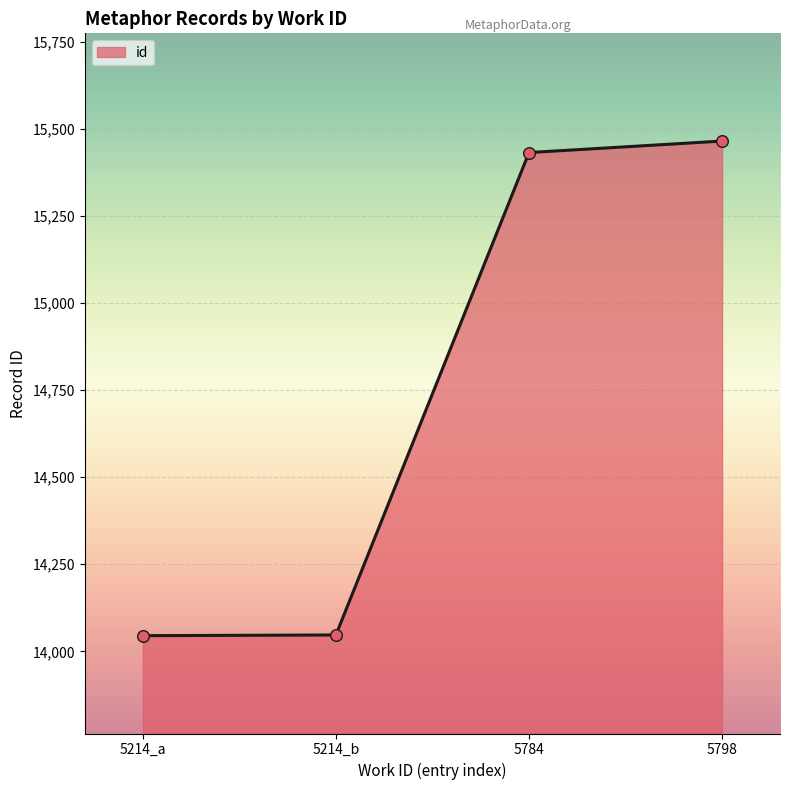

Which has a higher value, 5798 or 5214_b?

5798